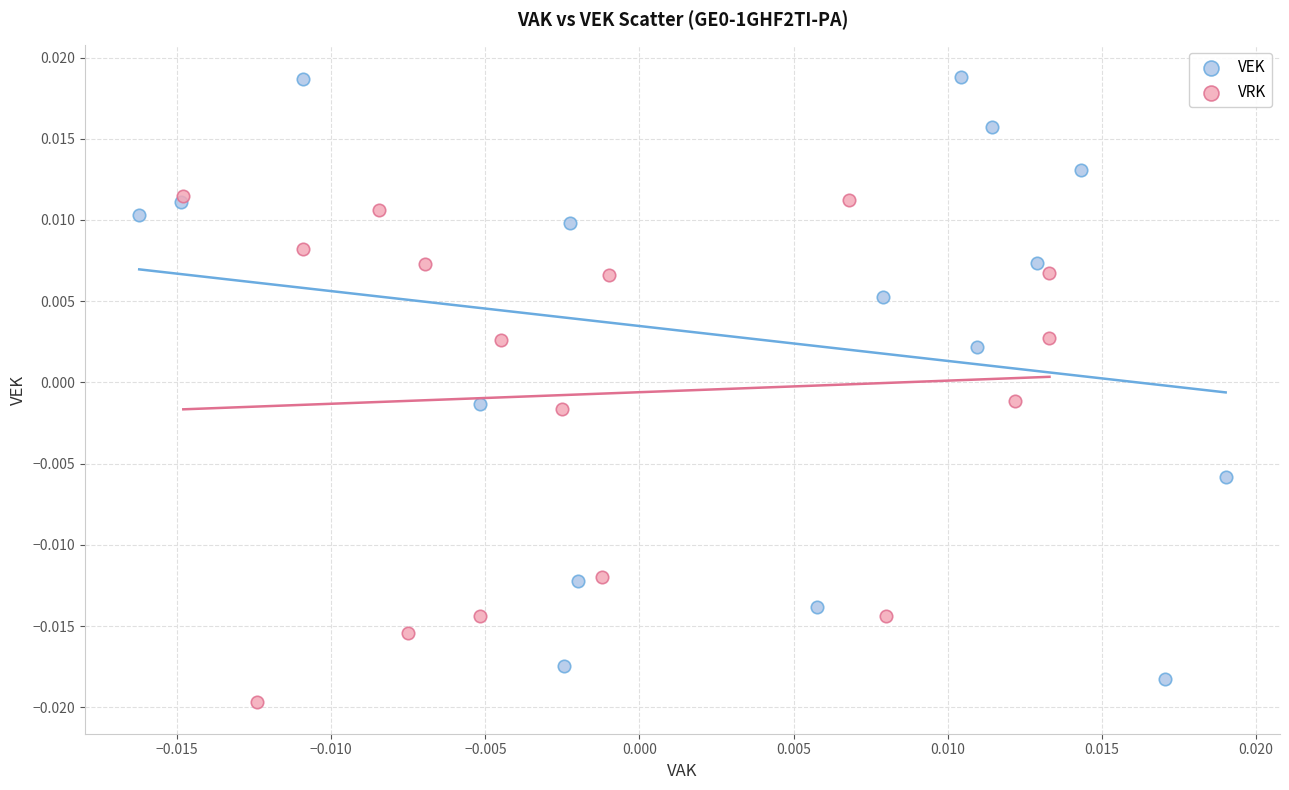

Which series has the largest Y range (max minus min)?

VEK